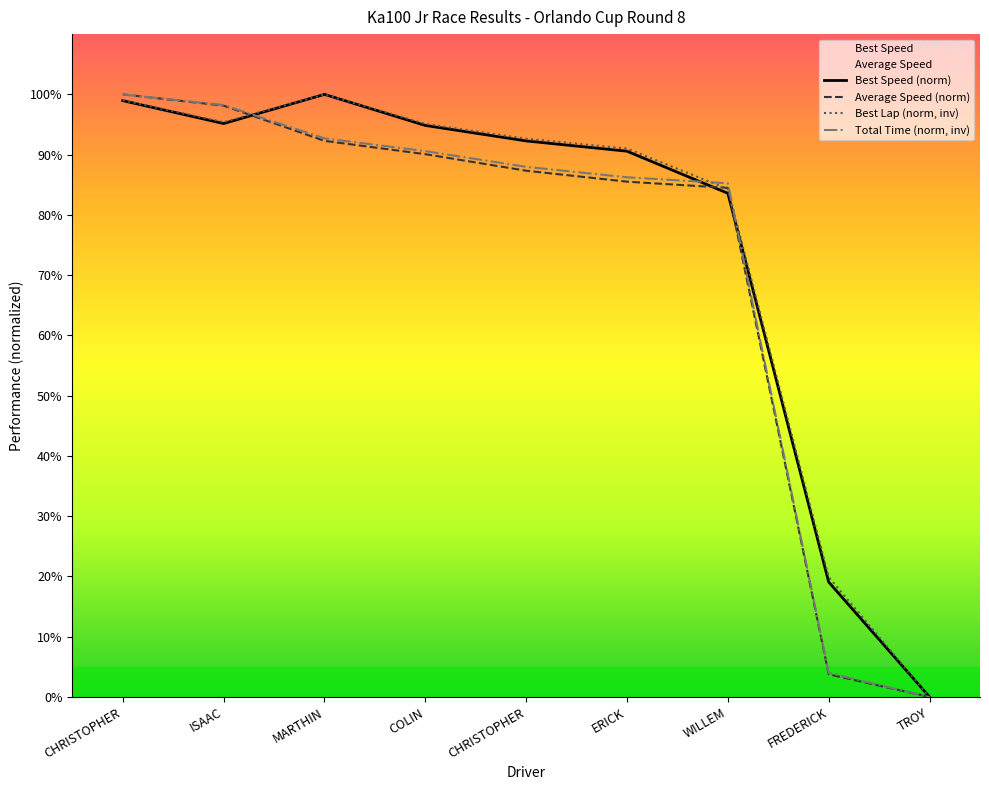

How many times do Best Speed and Total Time cross each other?

3